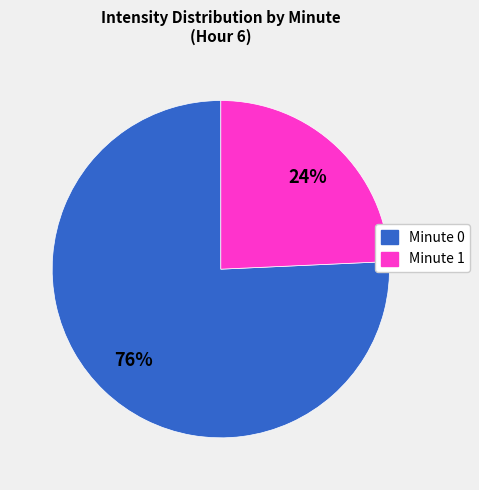

The Minute 1 slice represents 24% of the pie. True or false?

True